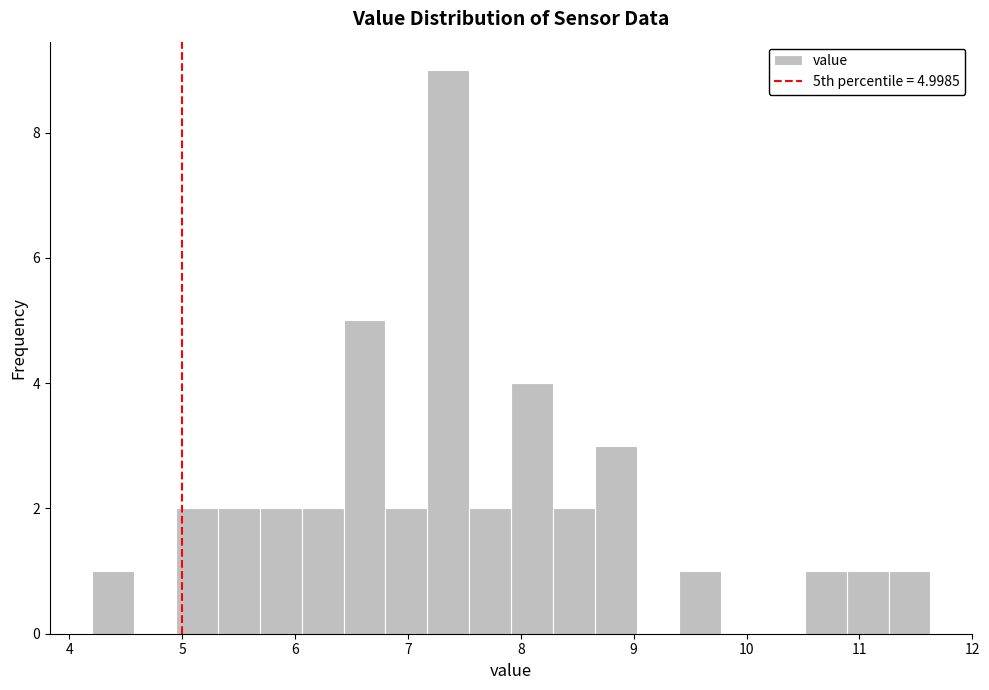

Around what value on the x-axis is the tallest bar? Give the approximate position of its centre, as read against the axis.

7.4